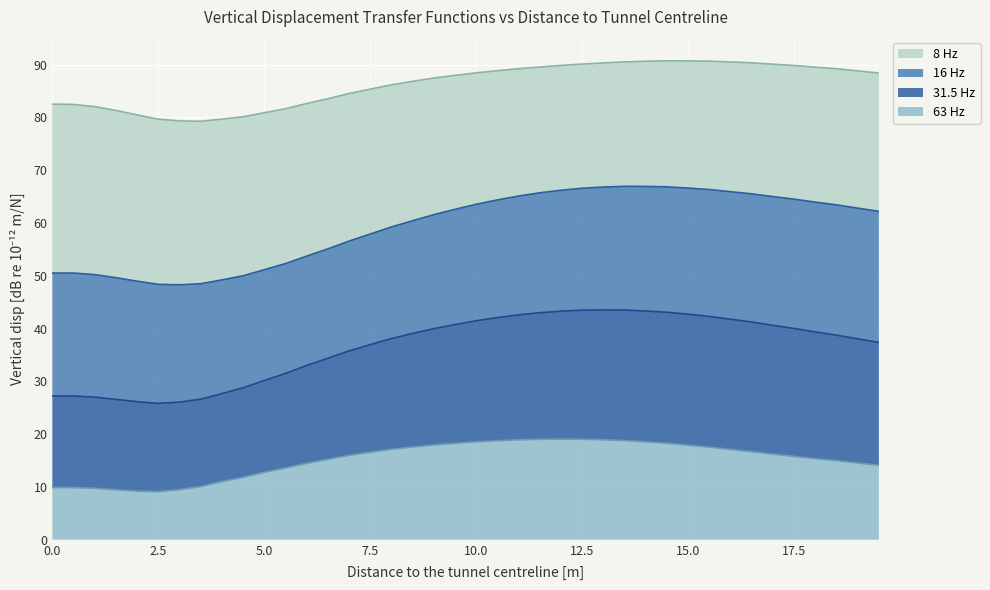

What is the lowest value of the 63 Hz series?

9.1